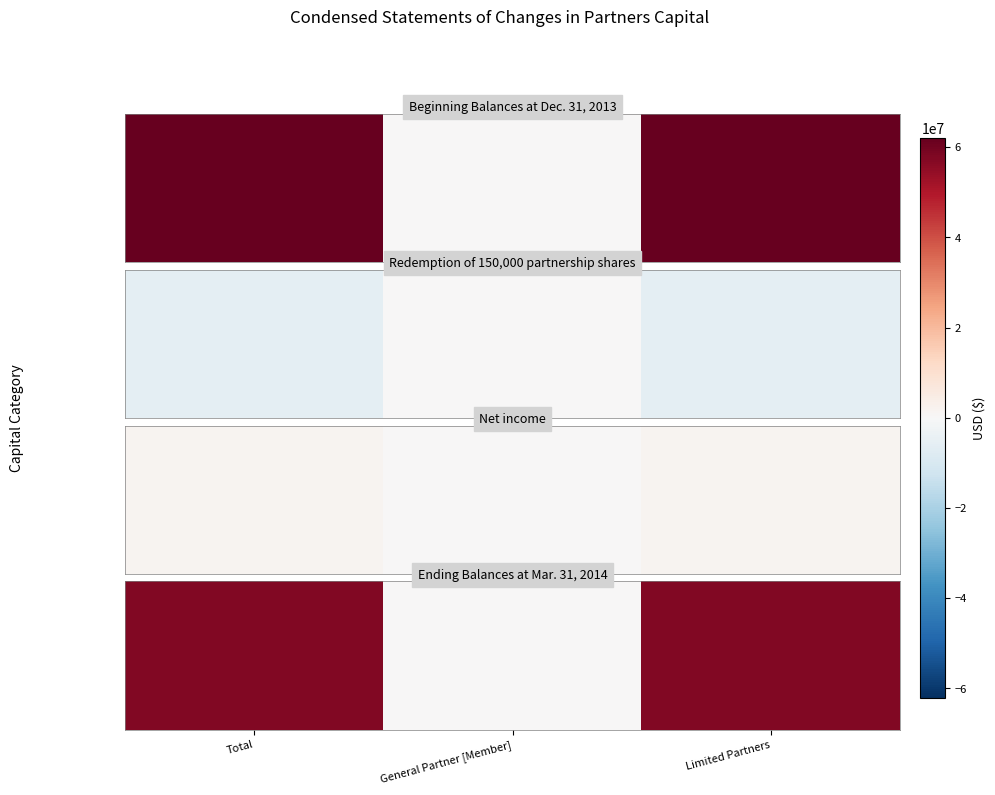

True or false: the data shows 30931957 at General Partner [Member].

False